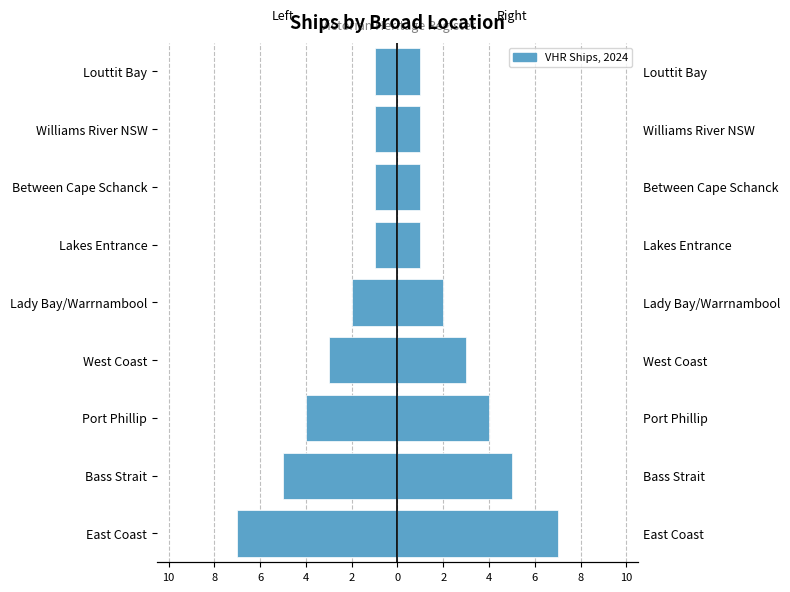

Reading right to left, what are all the values shown in this chart?

Count (Left): -1	-1	-1	-1	-2	-3	-4	-5	-7
Count (Right): 1	1	1	1	2	3	4	5	7